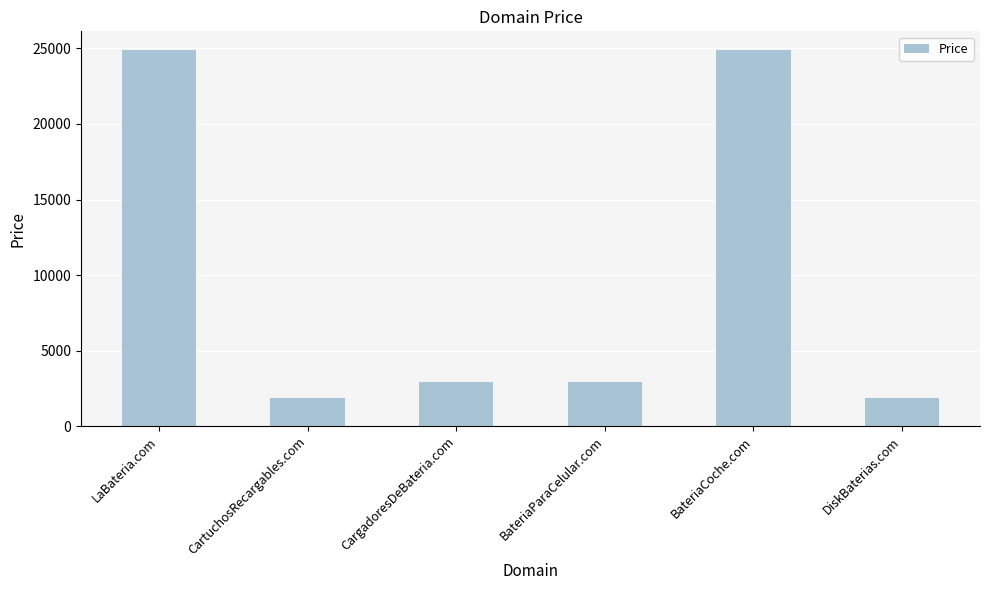

Count the number of data series in this chart.

1